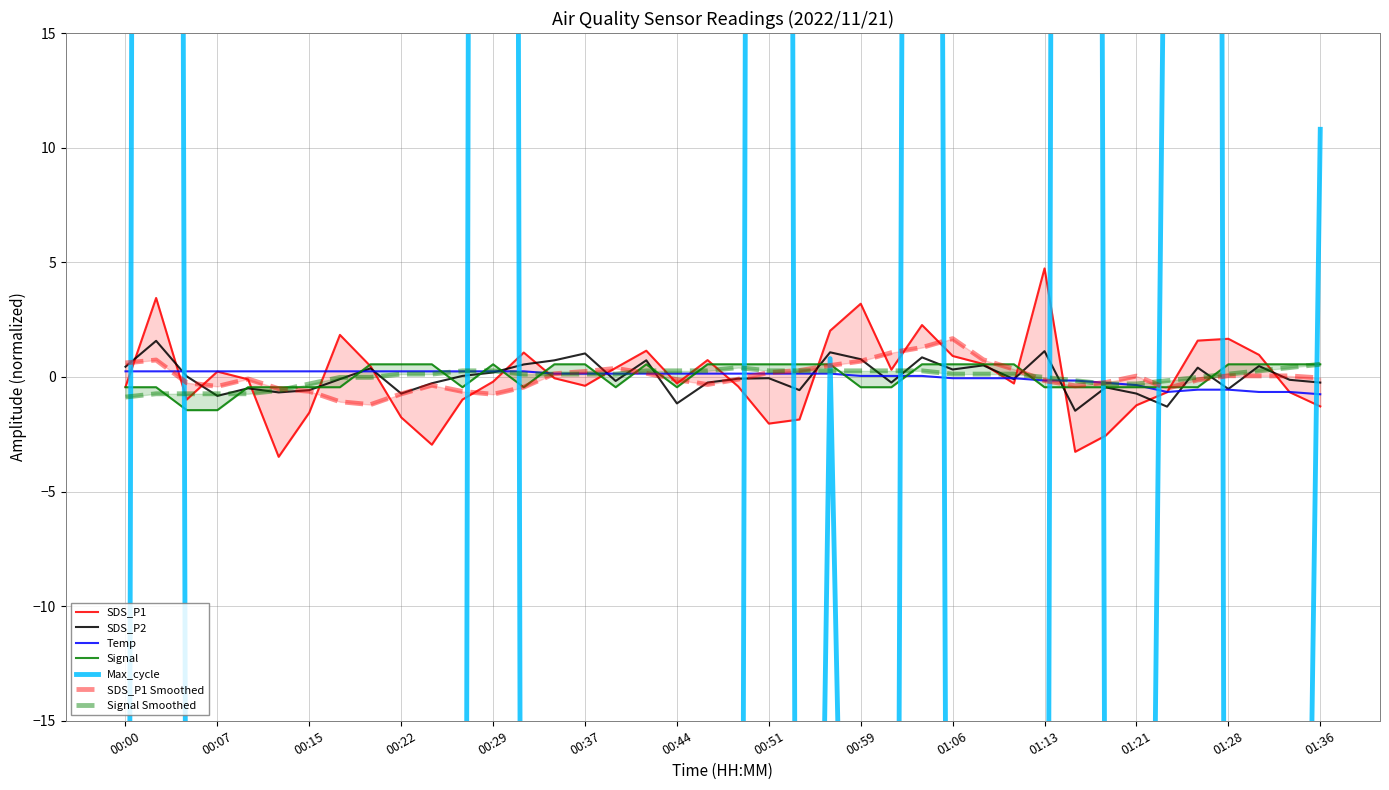

Reading left to right, what are all the values shown in this chart?

SDS_P1: 00:00=-0.4	00:02=3.4	00:05=-1.0	00:07=0.2	00:10=-0.1	00:12=-3.5	00:15=-1.6	00:17=1.8	00:20=0.5	00:22=-1.8	00:24=-3.0	00:27=-1.0	00:29=-0.2	00:32=1.1	00:34=-0.1	00:37=-0.4	00:39=0.4	00:42=1.1	00:44=-0.3	00:46=0.7	00:49=-0.4	00:51=-2.0	00:54=-1.9	00:56=2.0	00:59=3.2	01:01=0.3	01:03=2.3	01:06=0.9	01:08=0.6	01:11=-0.3	01:13=4.7	01:16=-3.3	01:18=-2.6	01:21=-1.2	01:23=-0.7	01:26=1.6	01:28=1.7	01:31=1.0	01:33=-0.7	01:36=-1.3
SDS_P2: 00:00=0.4	00:02=1.6	00:05=0.0	00:07=-0.8	00:10=-0.5	00:12=-0.7	00:15=-0.6	00:17=-0.1	00:20=0.4	00:22=-0.7	00:24=-0.3	00:27=0.0	00:29=0.2	00:32=0.5	00:34=0.7	00:37=1.0	00:39=-0.2	00:42=0.7	00:44=-1.2	00:46=-0.2	00:49=-0.1	00:51=-0.1	00:54=-0.6	00:56=1.1	00:59=0.8	01:01=-0.2	01:03=0.9	01:06=0.3	01:08=0.5	01:11=-0.1	01:13=1.1	01:16=-1.5	01:18=-0.5	01:21=-0.7	01:23=-1.3	01:26=0.4	01:28=-0.5	01:31=0.5	01:33=-0.1	01:36=-0.2
Temp: 00:00=0.2	00:02=0.2	00:05=0.2	00:07=0.2	00:10=0.2	00:12=0.2	00:15=0.2	00:17=0.2	00:20=0.2	00:22=0.2	00:24=0.2	00:27=0.2	00:29=0.2	00:32=0.2	00:34=0.1	00:37=0.1	00:39=0.1	00:42=0.1	00:44=0.1	00:46=0.1	00:49=0.1	00:51=0.1	00:54=0.1	00:56=0.1	00:59=0.0	01:01=0.0	01:03=0.0	01:06=-0.1	01:08=-0.1	01:11=-0.1	01:13=-0.2	01:16=-0.2	01:18=-0.3	01:21=-0.4	01:23=-0.7	01:26=-0.6	01:28=-0.6	01:31=-0.7	01:33=-0.7	01:36=-0.8
Signal: 00:00=-0.5	00:02=-0.5	00:05=-1.5	00:07=-1.5	00:10=-0.5	00:12=-0.5	00:15=-0.5	00:17=-0.5	00:20=0.5	00:22=0.5	00:24=0.5	00:27=-0.5	00:29=0.5	00:32=-0.5	00:34=0.5	00:37=0.5	00:39=-0.5	00:42=0.5	00:44=-0.5	00:46=0.5	00:49=0.5	00:51=0.5	00:54=0.5	00:56=0.5	00:59=-0.5	01:01=-0.5	01:03=0.5	01:06=0.5	01:08=0.5	01:11=0.5	01:13=-0.5	01:16=-0.5	01:18=-0.5	01:21=-0.5	01:23=-0.5	01:26=-0.5	01:28=0.5	01:31=0.5	01:33=0.5	01:36=0.5
Max_cycle: 00:00=-88.2	00:02=423.8	00:05=-37.2	00:07=-92.2	00:10=-88.2	00:12=-90.2	00:15=-96.2	00:17=-89.2	00:20=-88.2	00:22=-34.2	00:24=-57.2	00:27=-96.2	00:29=491.8	00:32=-85.2	00:34=-97.2	00:37=-88.2	00:39=-89.2	00:42=-21.2	00:44=-89.2	00:46=-92.2	00:49=-96.2	00:51=384.8	00:54=-88.2	00:56=0.8	00:59=-62.2	01:01=-100.2	01:03=235.8	01:06=-92.2	01:08=-56.2	01:11=-88.2	01:13=-81.2	01:16=391.8	01:18=-34.2	01:21=-92.2	01:23=32.8	01:26=457.8	01:28=-100.2	01:31=-35.2	01:33=-84.2	01:36=10.8